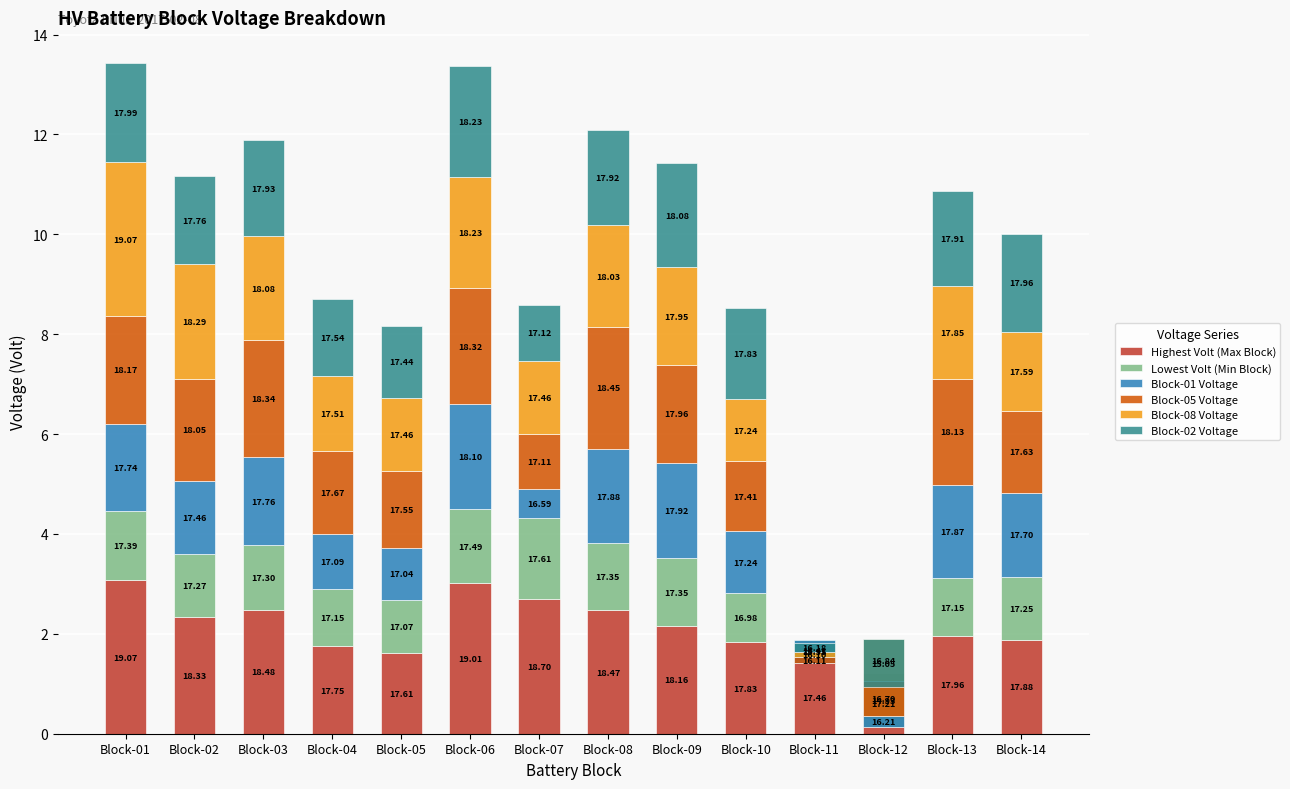

Rank the series by their maximum value, from highest to lowest.

Highest Volt (Max Block), Block-08 Voltage, Block-05 Voltage, Block-02 Voltage, Block-01 Voltage, Lowest Volt (Min Block)